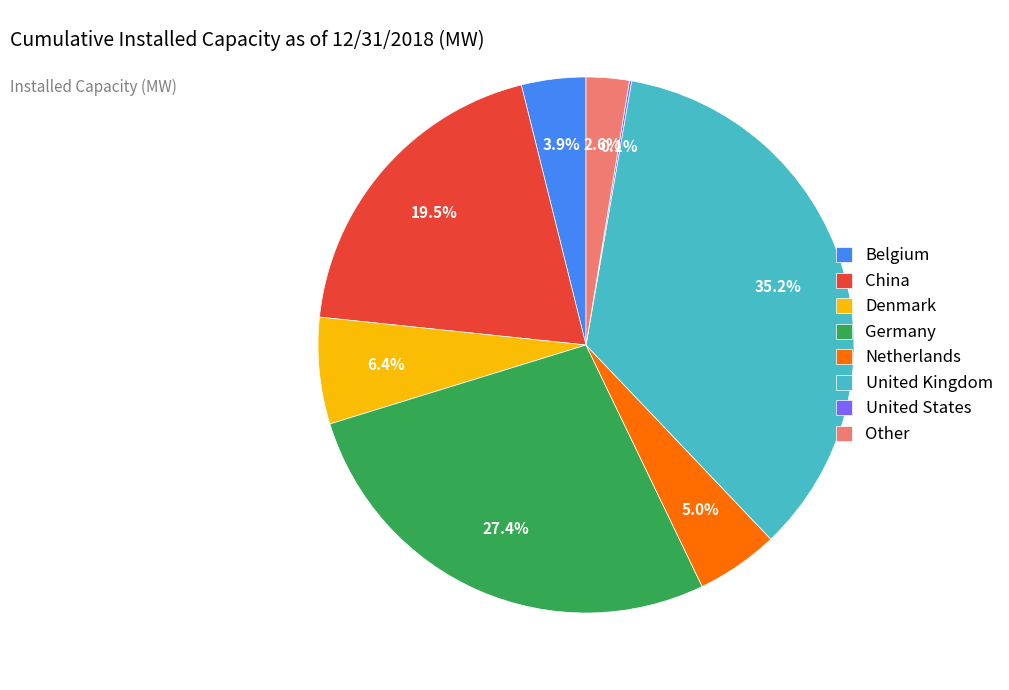

Between Netherlands and Denmark, which is larger?

Denmark